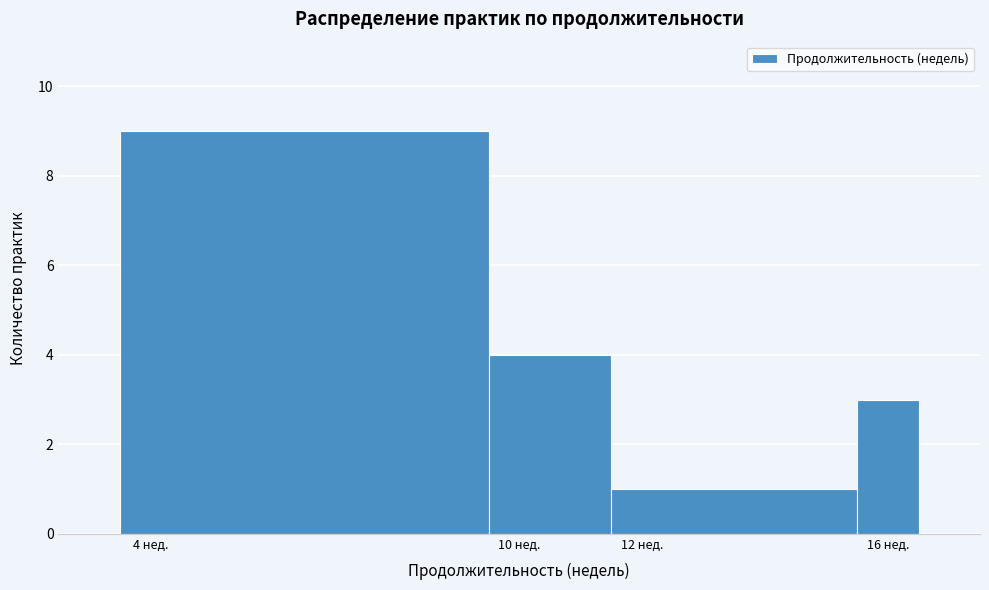

How tall is the bar that spans 11.5 to 15.5 on the x-axis? Neither the bar edges nor the heights are printed on the chart, so give them approximately, as read against the axes.

1